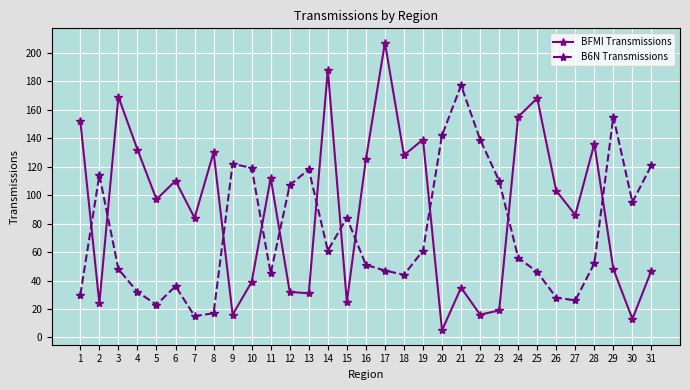

Which series has the largest total across all categories?

BFMI Transmissions